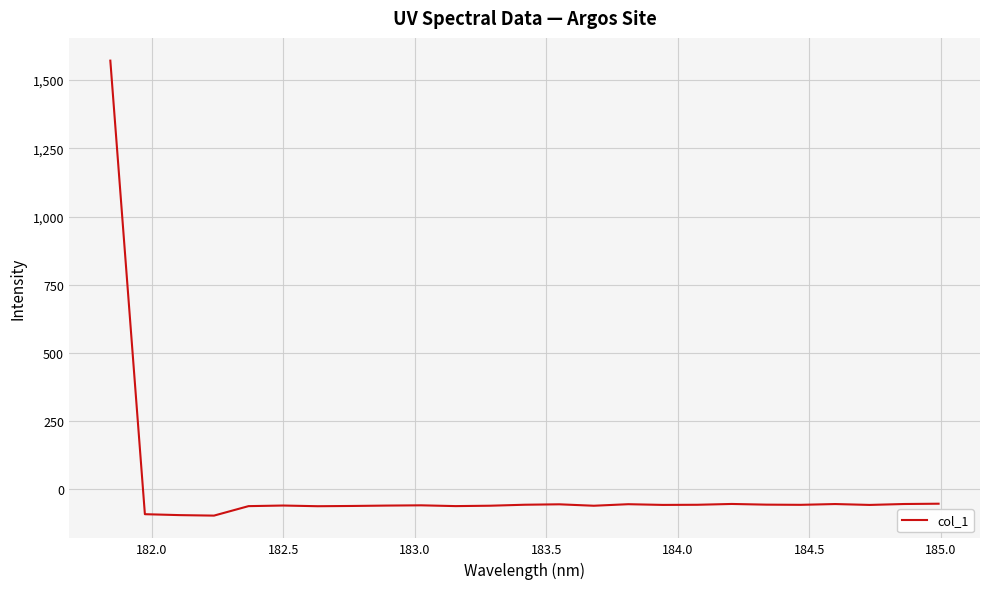

What is the greatest value displayed?

1571.1